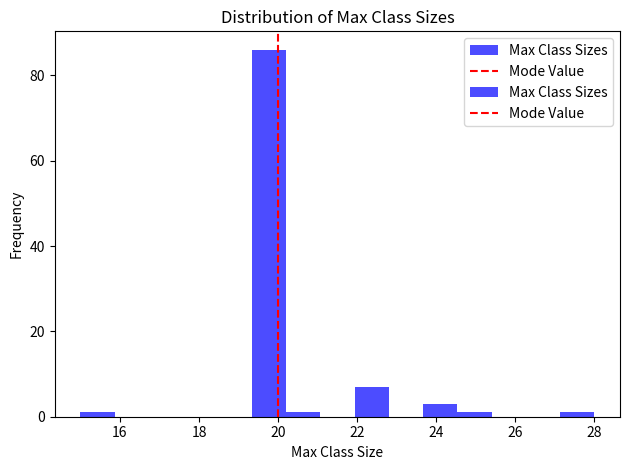

Reading left to right, transcribe this chart: for each bar, give the range it covers on the x-axis and its height. Neither the bar edges nor the heights are printed on the chart, so give them approximately, as read against the axes.

15.0 to 15.8: under 2
15.8 to 16.8: 0
16.8 to 17.6: 0
17.6 to 18.4: 0
18.4 to 19.4: 0
19.4 to 20.2: 86
20.2 to 21.0: under 2
21.0 to 22.0: 0
22.0 to 22.8: 8
22.8 to 23.6: 0
23.6 to 24.6: 4
24.6 to 25.4: under 2
25.4 to 26.2: 0
26.2 to 27.2: 0
27.2 to 28.0: under 2